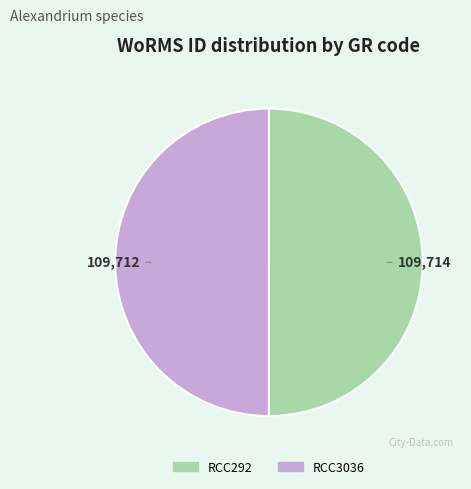

Is the sum of RCC292 and RCC3036 greater than half?

Yes